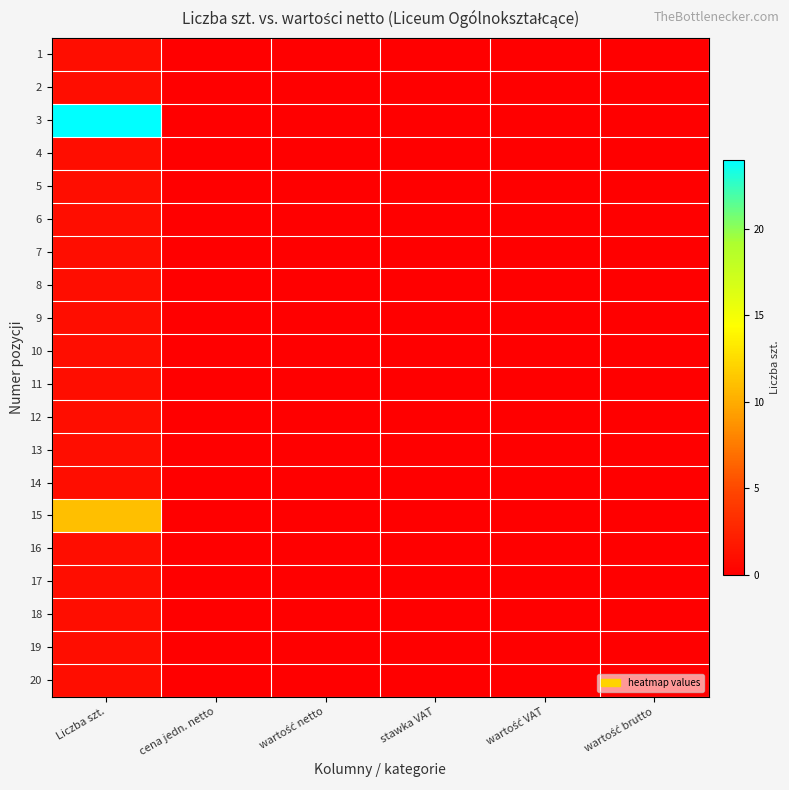

How many categories are shown in the chart?

6